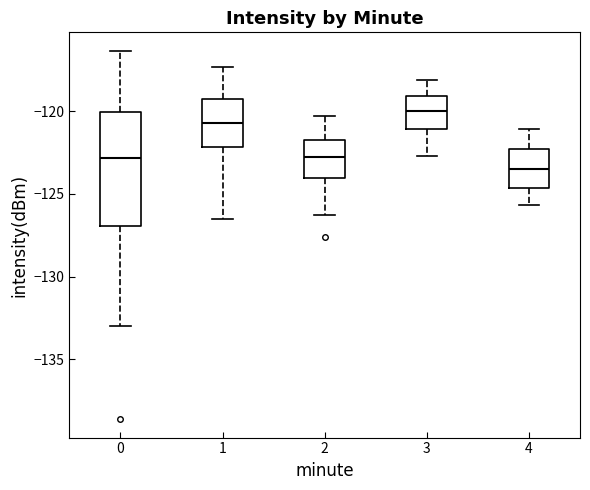

Which box's median line is the lowest?

4